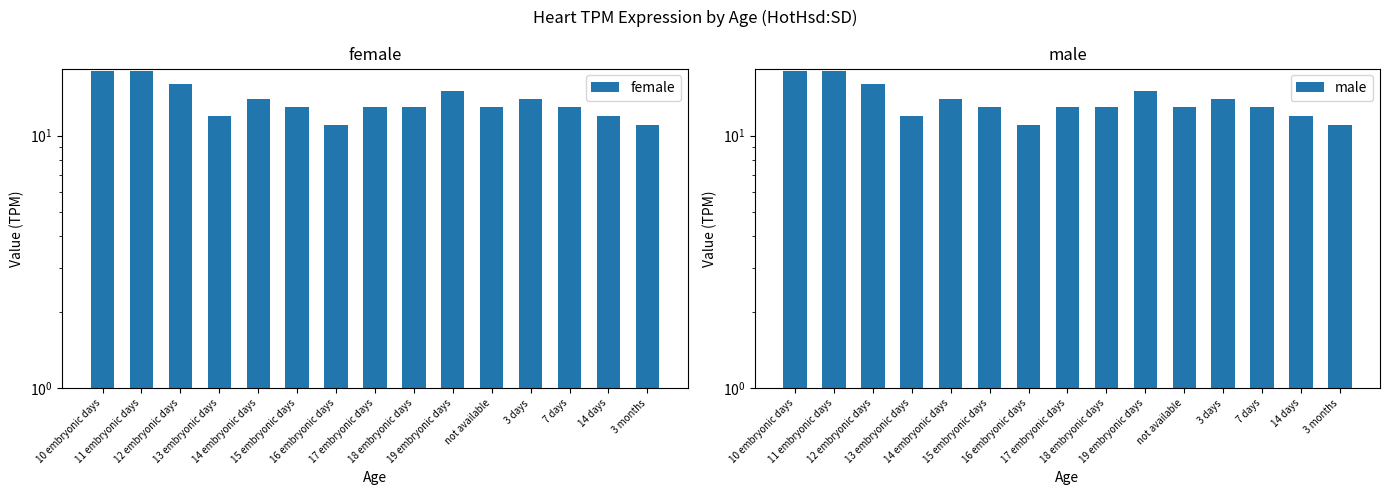

Which category has the lowest value in the female series?

16 embryonic days